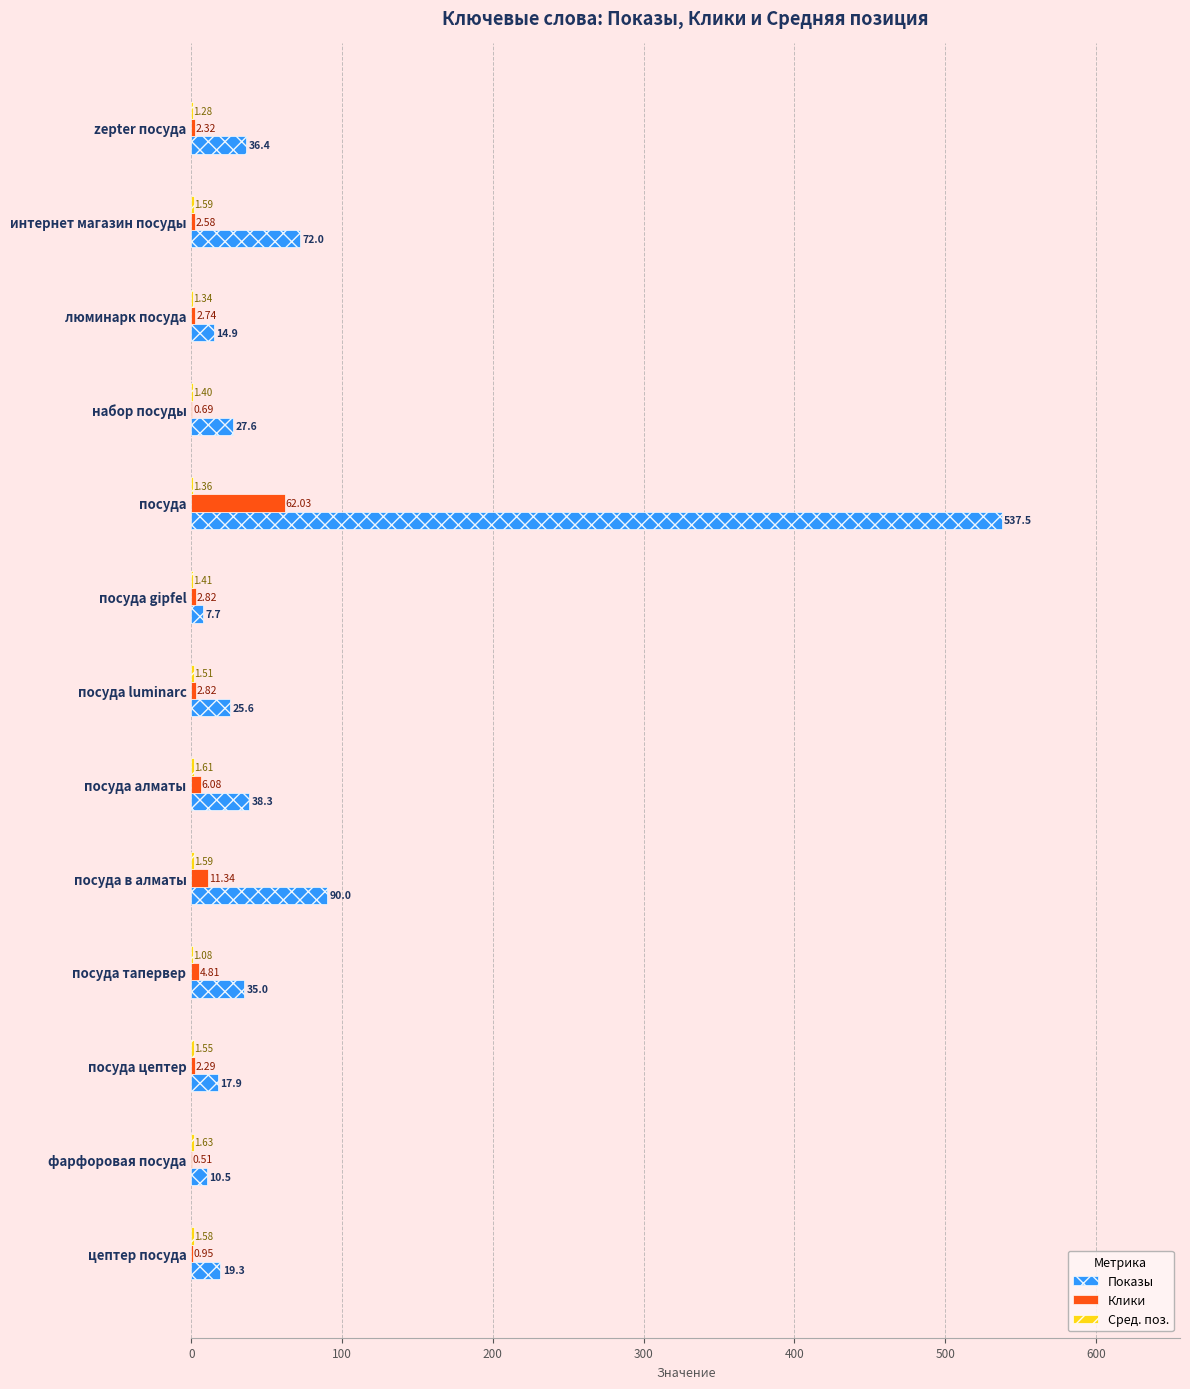

At which label is Клики closest to 31?

посуда в алматы